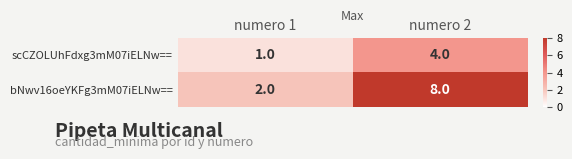

What is the difference between the maximum and minimum values in the bNwv16oeYKFg3mM07iELNw== series?

6